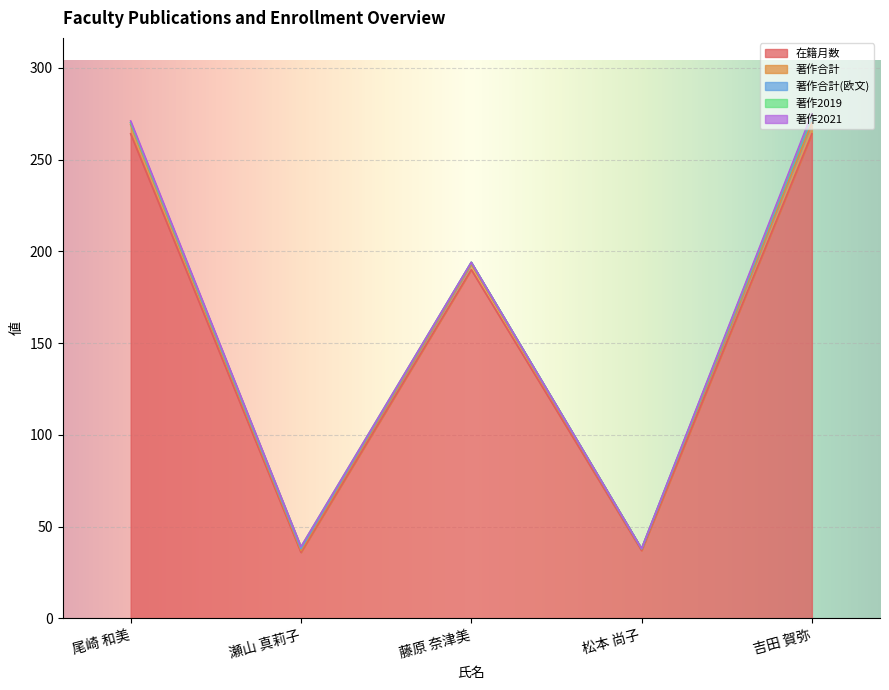

Rank the series by their maximum value, from highest to lowest.

在籍月数, 著作合計, 著作合計(欧文), 著作2019, 著作2021